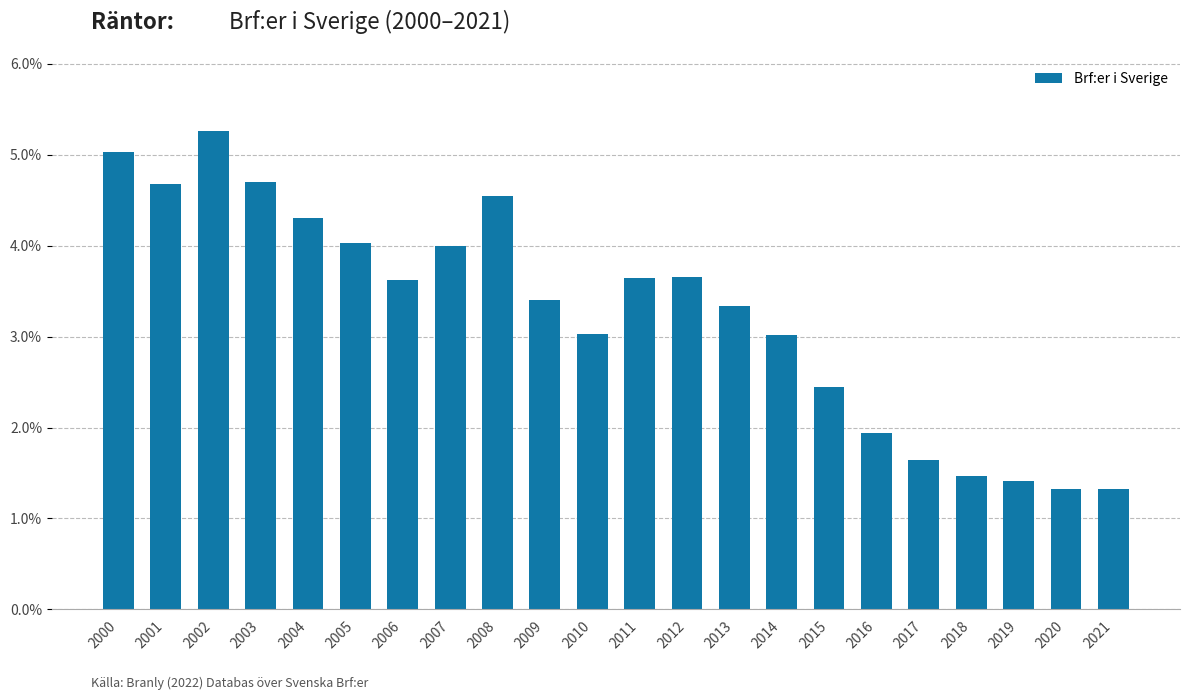

What is the difference between the second highest and minimum values?

3.7